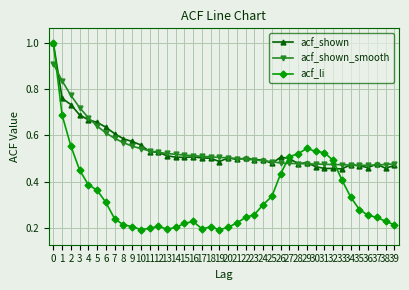

Is it true that acf_shown equals 0.1 at 34?

False